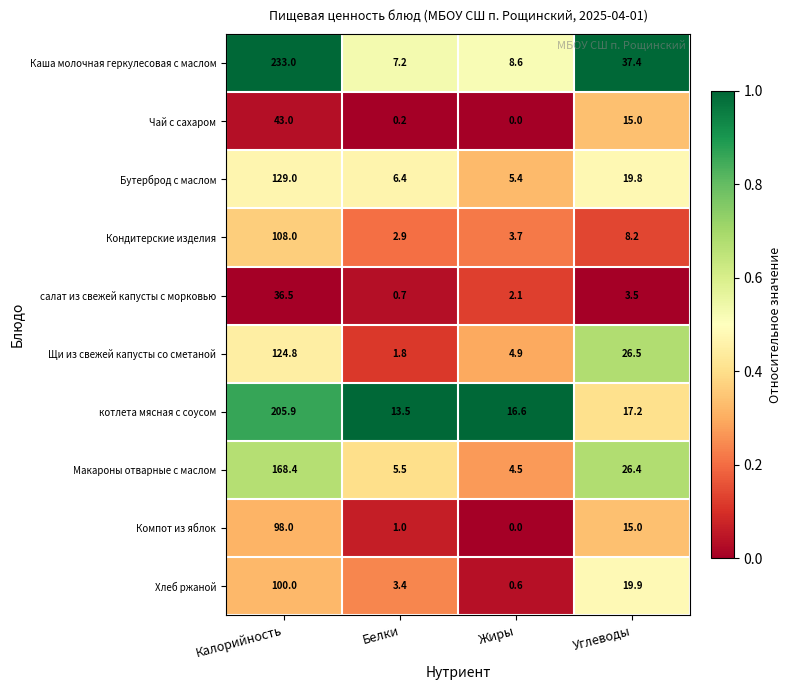

The value of Чай с сахаром at Жиры is 22.4. True or false?

False